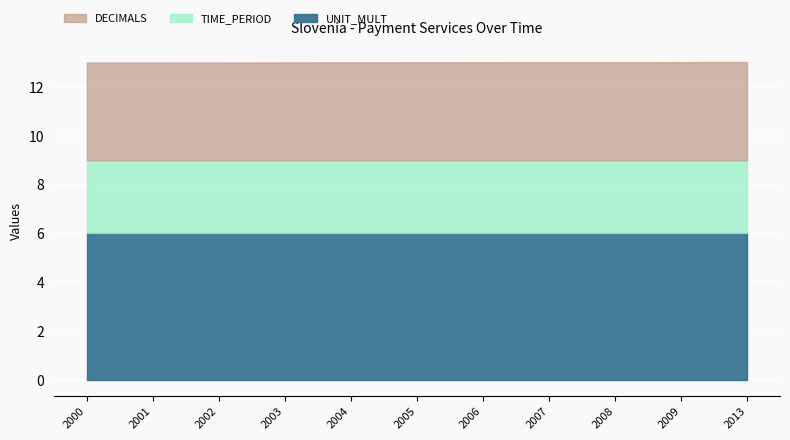

Which has a higher value, 2006 or 2001?

2006